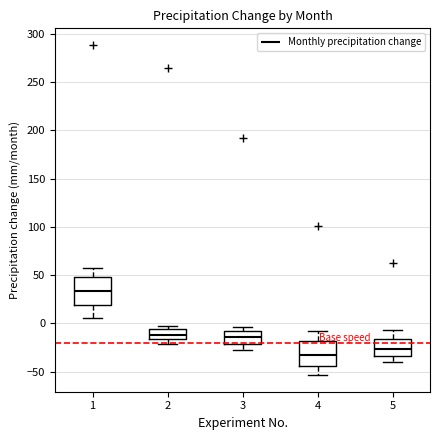

Which box has the lowest median line?

4